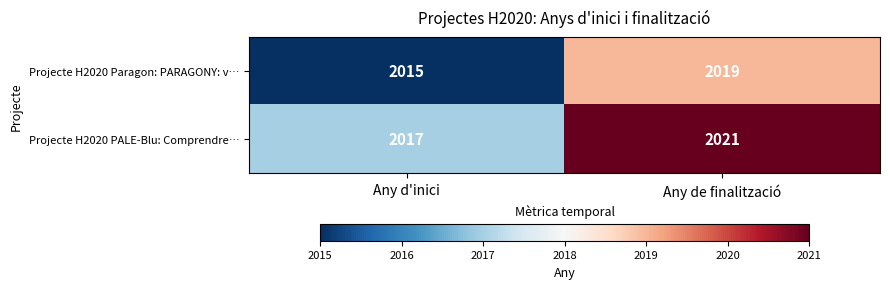

What is the total value across all series at Any d'inici?

4032